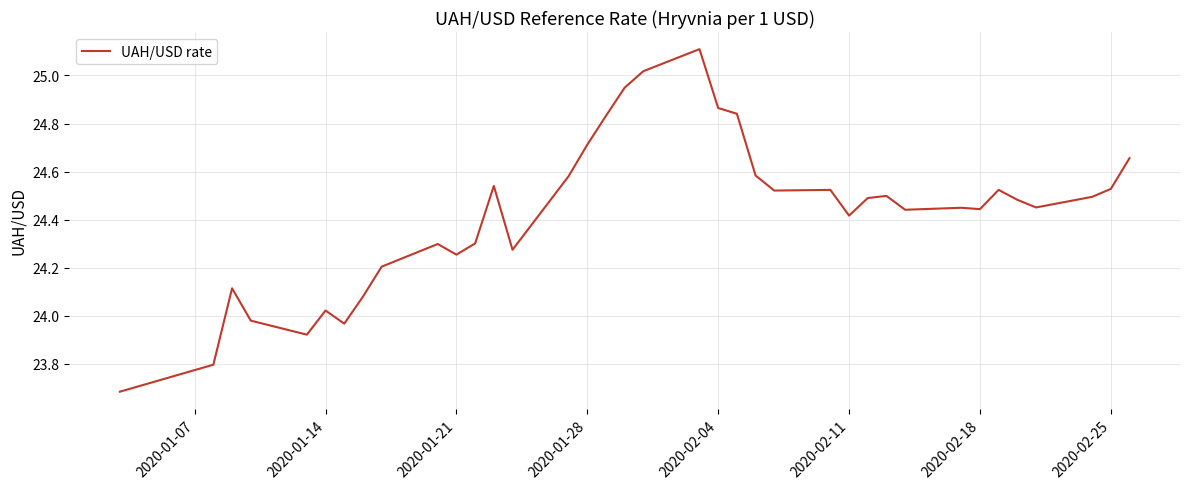

What is the greatest value displayed?

25.1